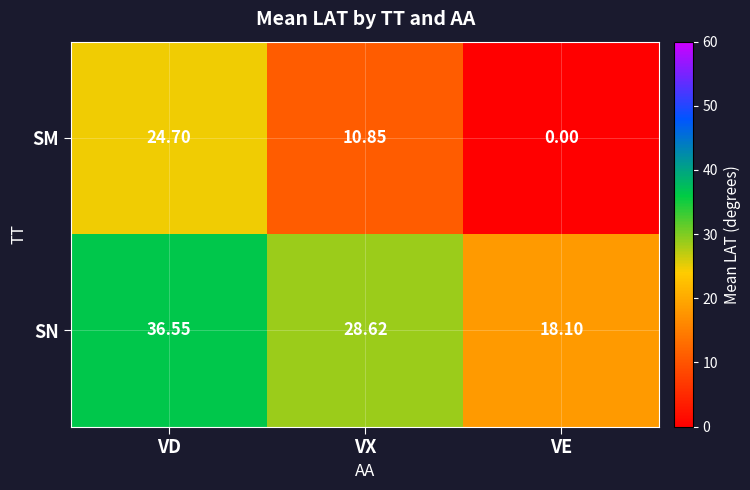

At which category is the sum across all series the highest?

VD